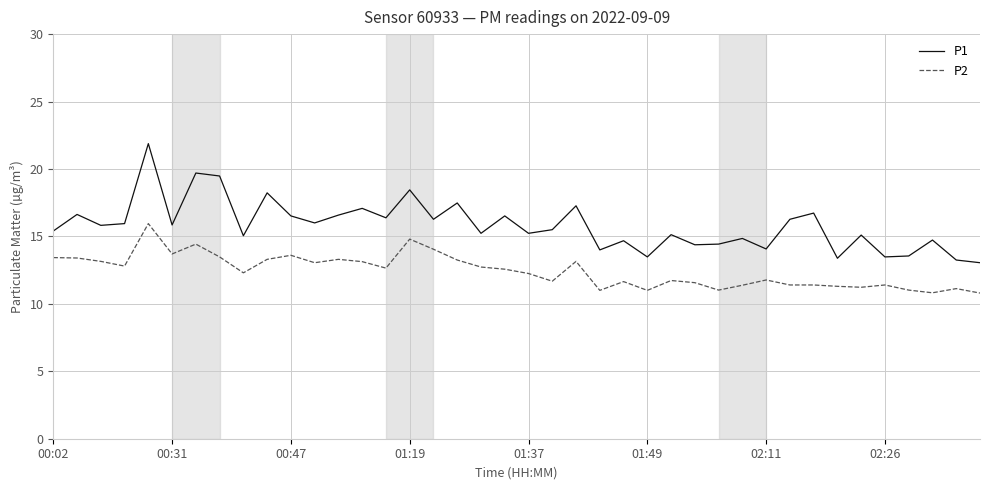

What is the sum of all P2 values?

497.8